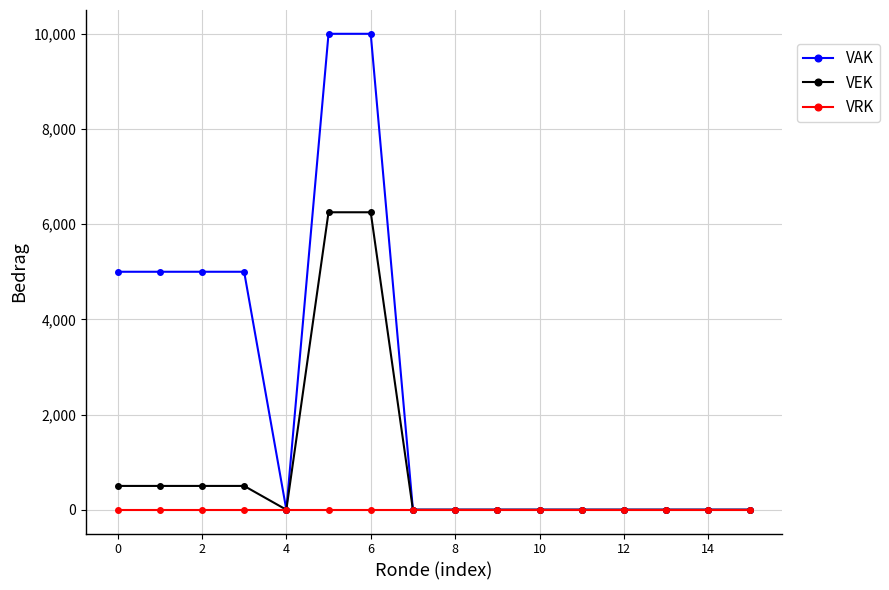

How many categories are shown in the chart?

16